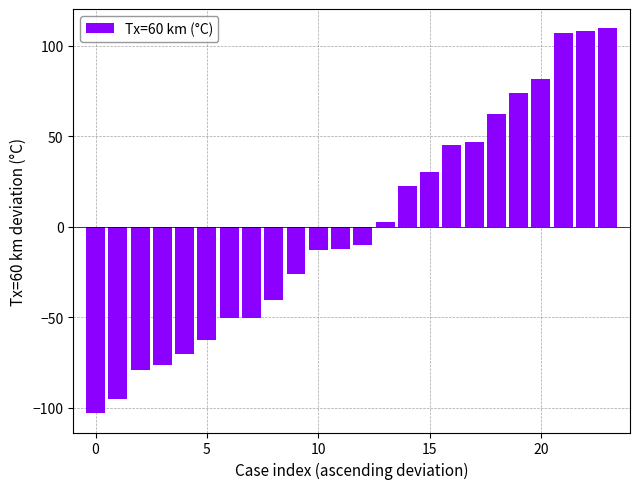

What is the difference between the maximum and minimum values?

212.7